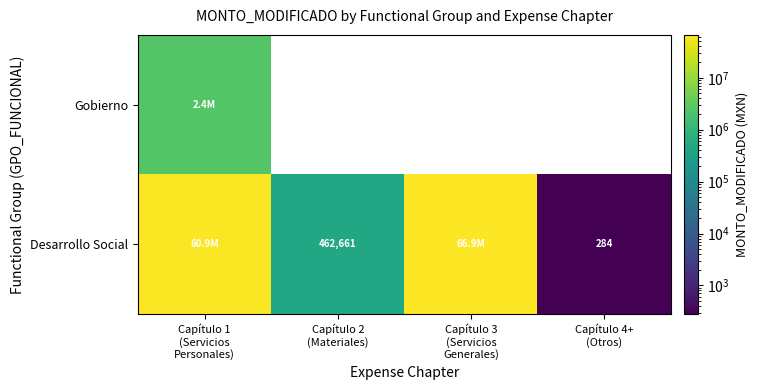

Is it true that Desarrollo Social equals 710906 at Capítulo 2 (Materiales)?

False